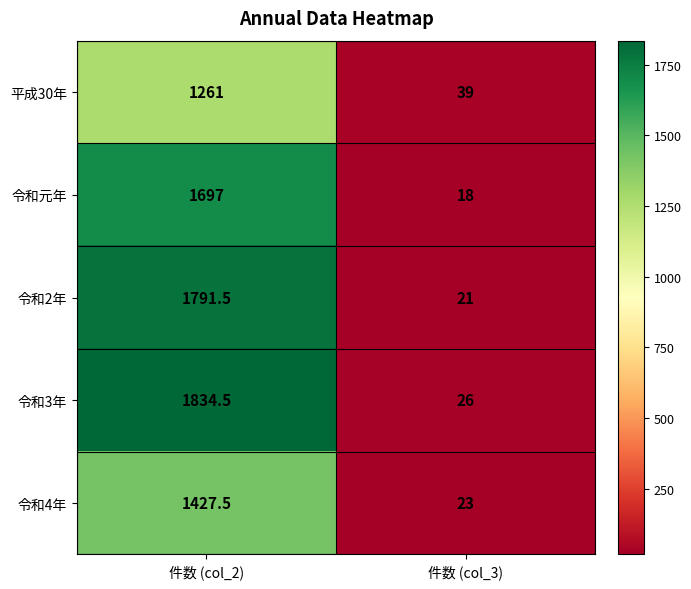

Reading left to right, list all the values displayed in this chart.

平成30年: 件数 (col_2)=1261.0	件数 (col_3)=39.0
令和元年: 件数 (col_2)=1697.0	件数 (col_3)=18.0
令和2年: 件数 (col_2)=1791.5	件数 (col_3)=21.0
令和3年: 件数 (col_2)=1834.5	件数 (col_3)=26.0
令和4年: 件数 (col_2)=1427.5	件数 (col_3)=23.0